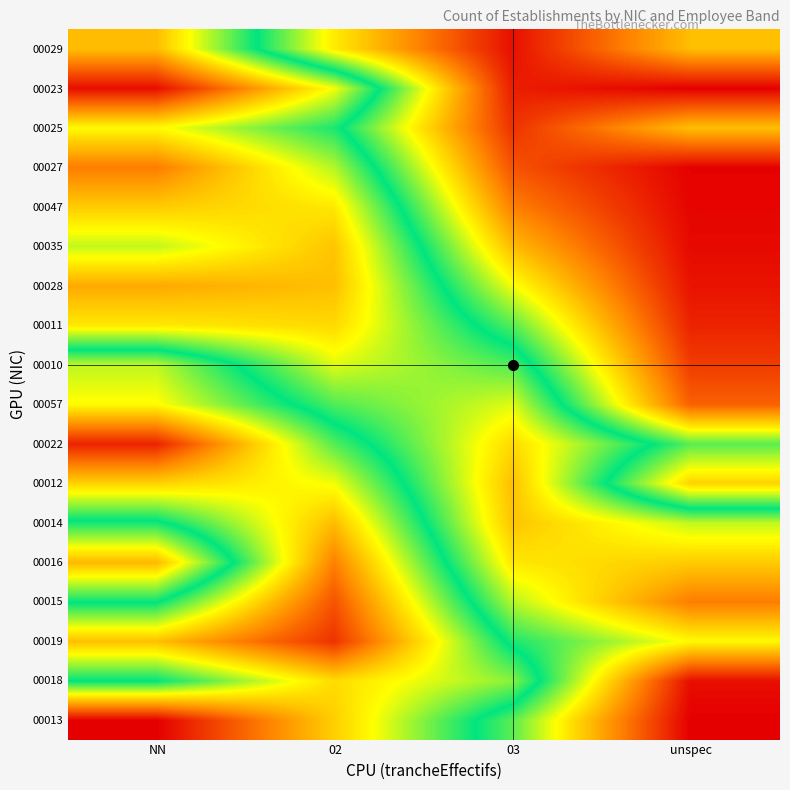

Which series has the largest range (max minus min)?

00013